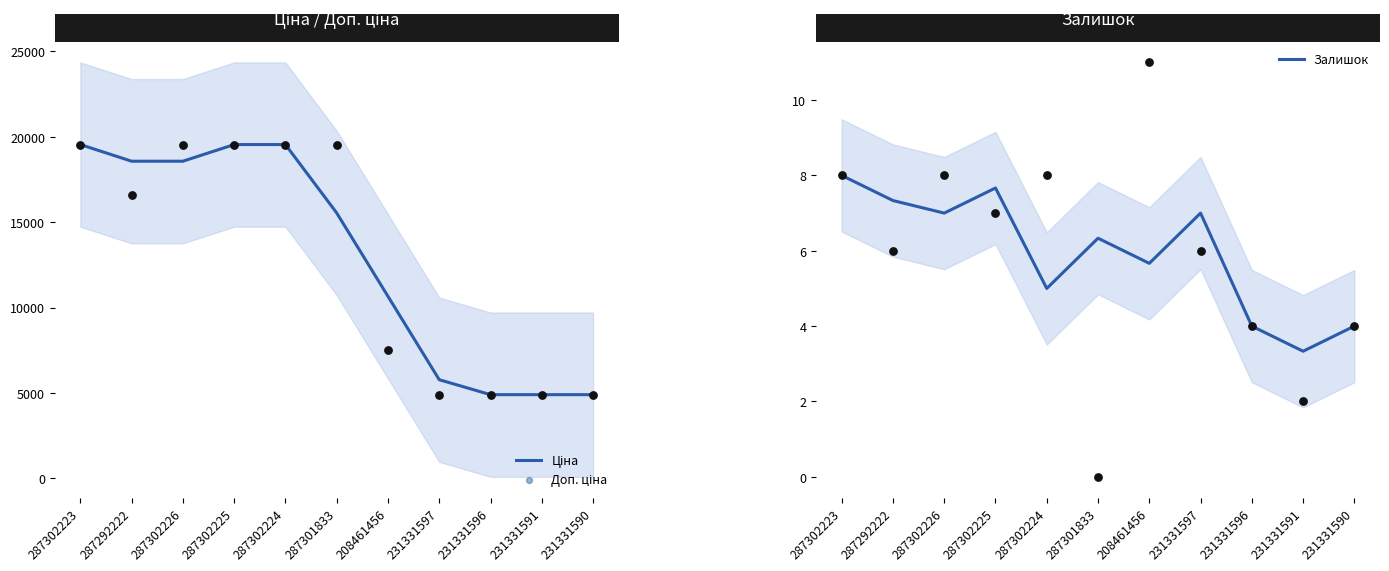

What is the total value across all series at 287302224?

39090.4